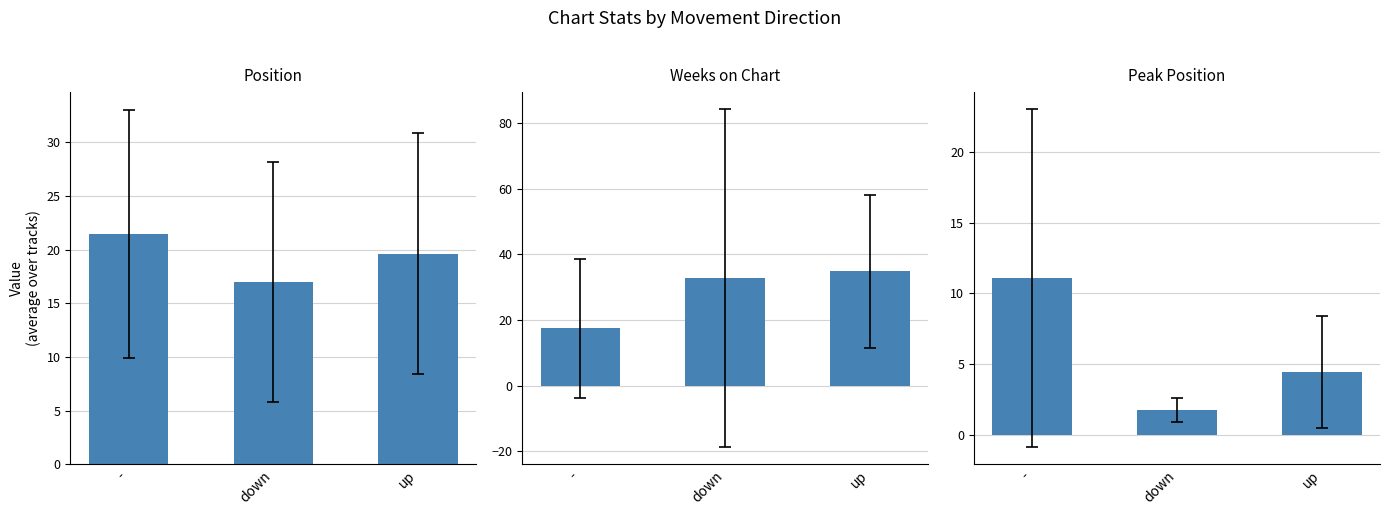

How many bars are there in total?

9